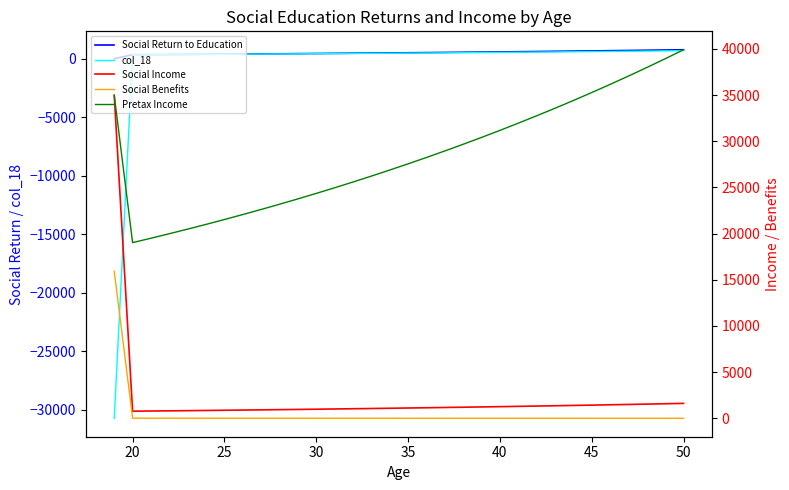

What is the highest value of the Social Return to Education series?

765.7